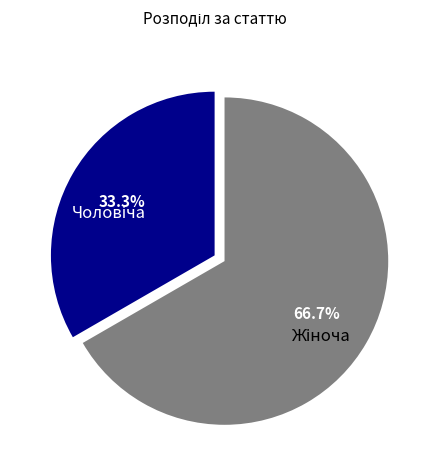

Is there any slice that represents more than half of the pie?

Yes